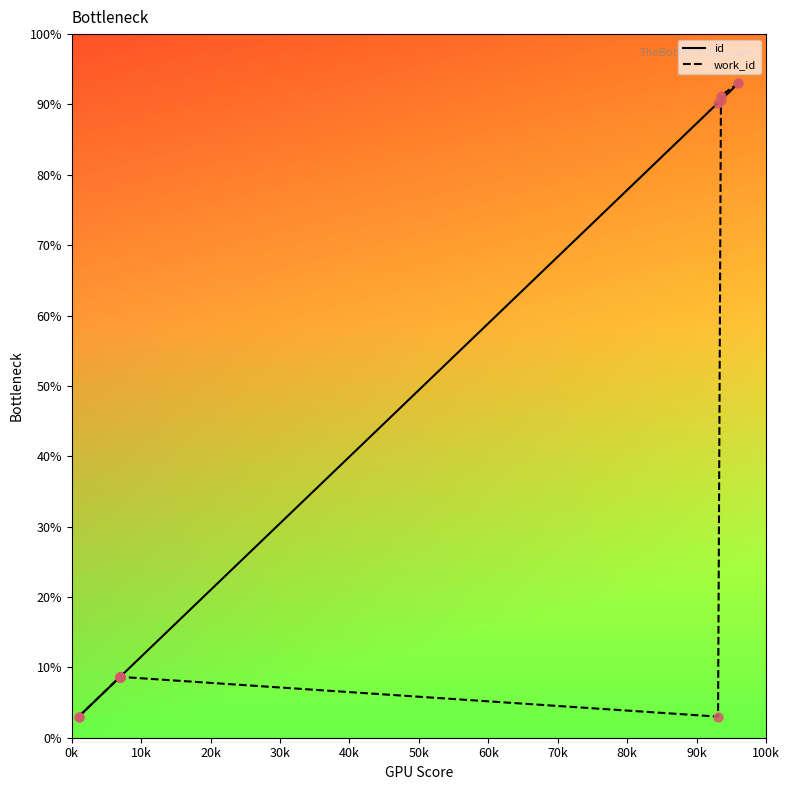

At how many categories does at least one series exceed 6?

3